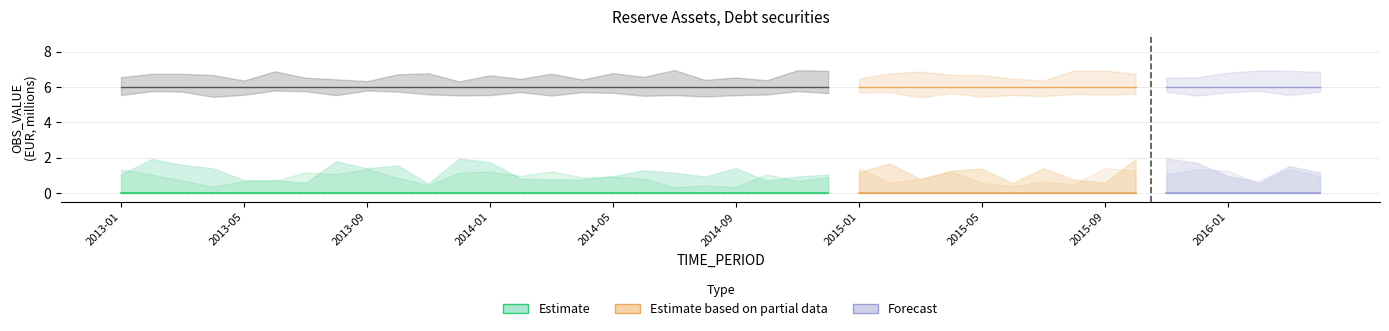

The UNIT_MULT series shows 6 at 11. True or false?

True